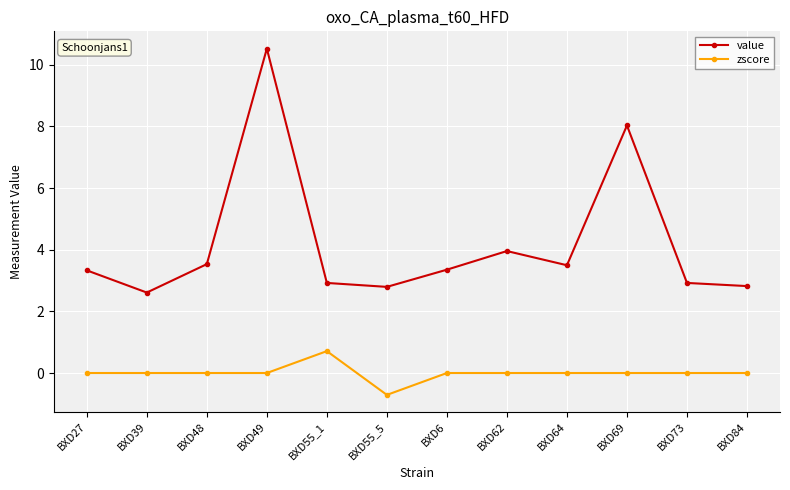

Rank the series at BXD64 from lowest to highest value.

zscore, value